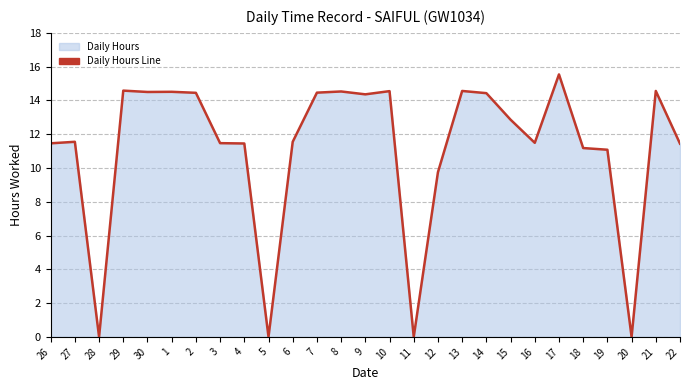

How many points are higher than both their immediate neighbors (excluding endpoints)?

8